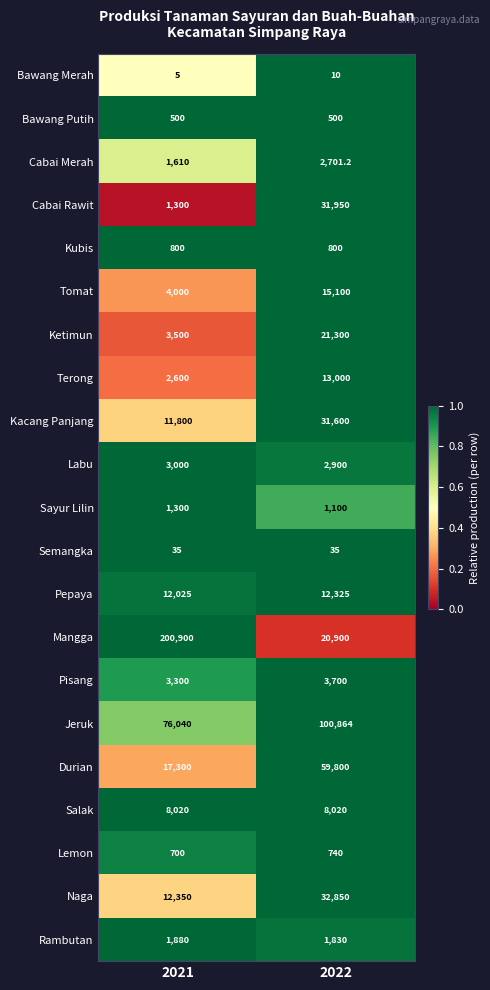

List the series in order of their peak value, highest first.

Mangga, Jeruk, Durian, Naga, Cabai Rawit, Kacang Panjang, Ketimun, Tomat, Terong, Pepaya, Salak, Pisang, Labu, Cabai Merah, Rambutan, Sayur Lilin, Kubis, Lemon, Bawang Putih, Semangka, Bawang Merah